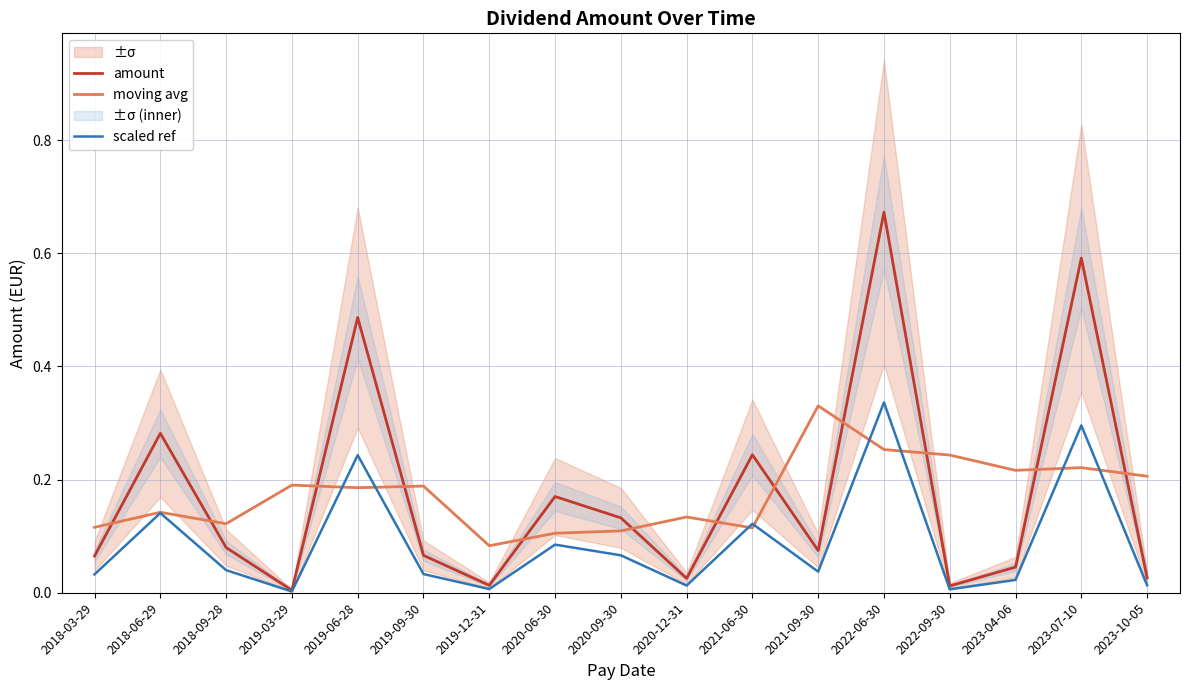

True or false: scaled ref has a value of 0.0 at 2019-03-29.

True